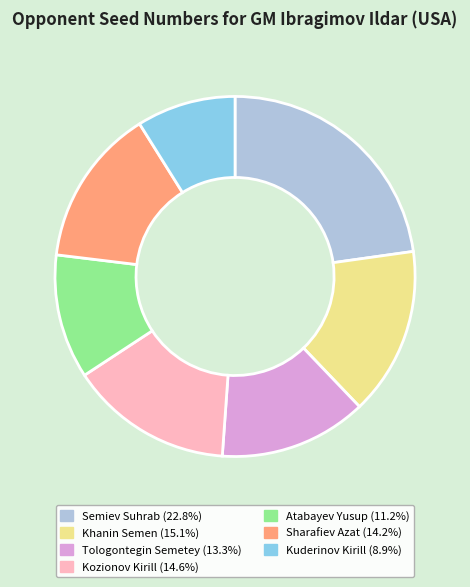

How many segments does this pie chart have?

7